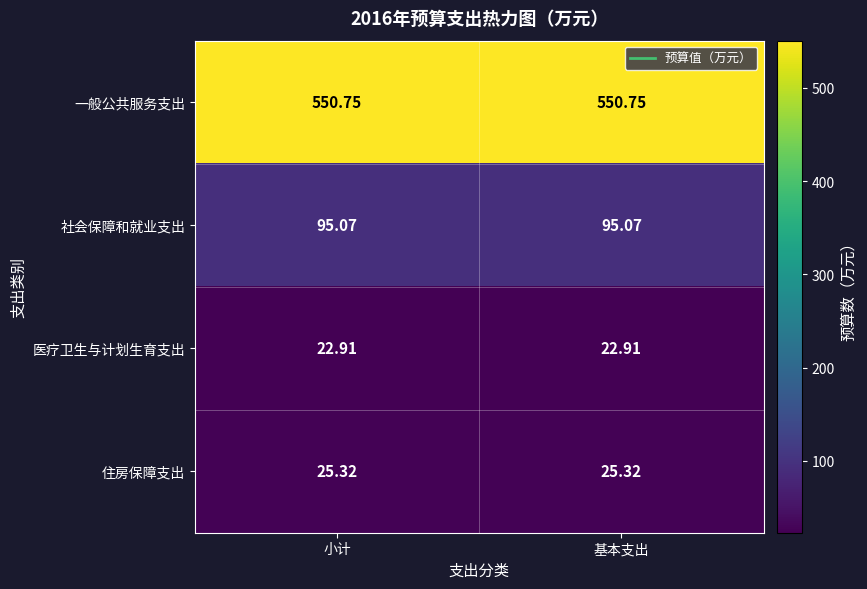

Rank the series at 基本支出 from lowest to highest value.

医疗卫生与计划生育支出, 住房保障支出, 社会保障和就业支出, 一般公共服务支出